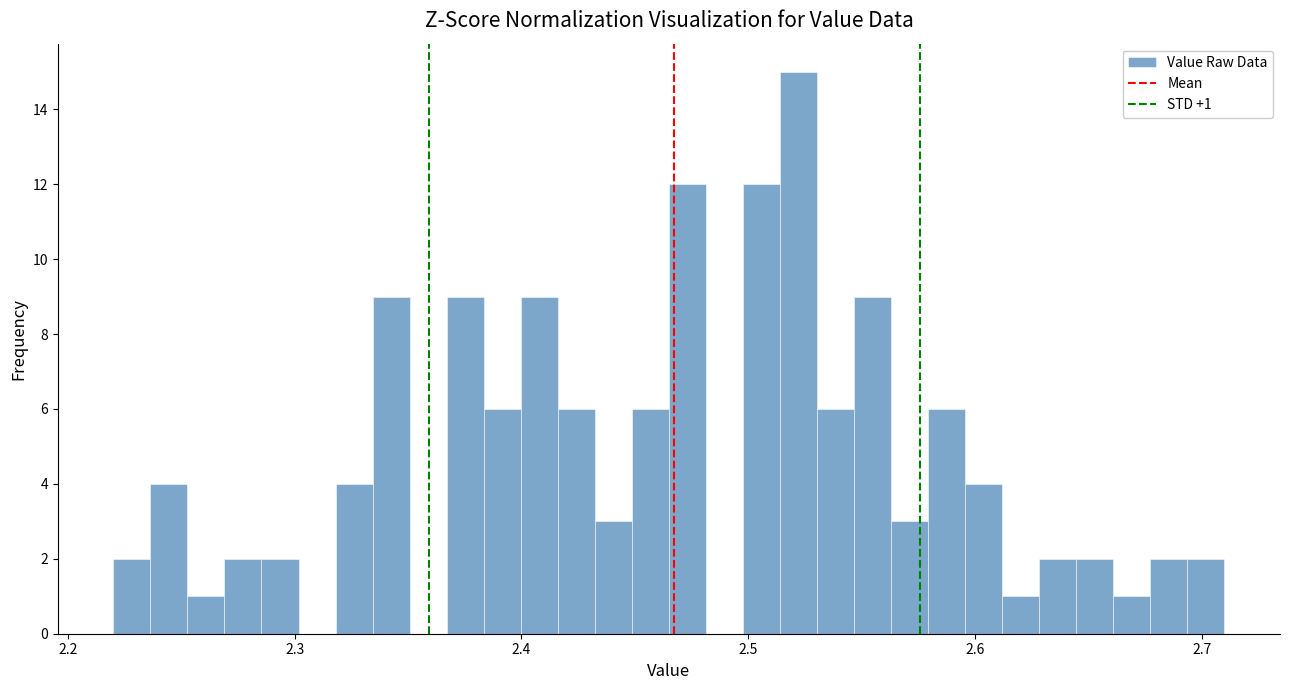

Read against the x-axis, roughly where is the centre of the tallest bar?

2.52